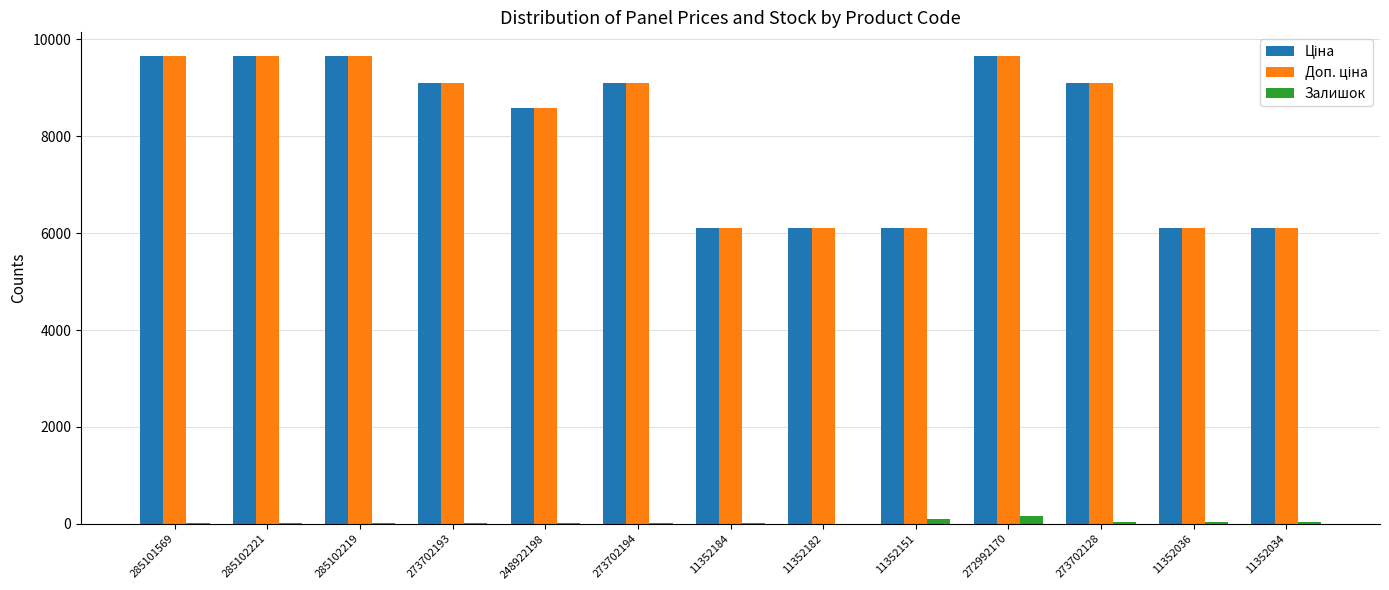

Count the number of data series in this chart.

3